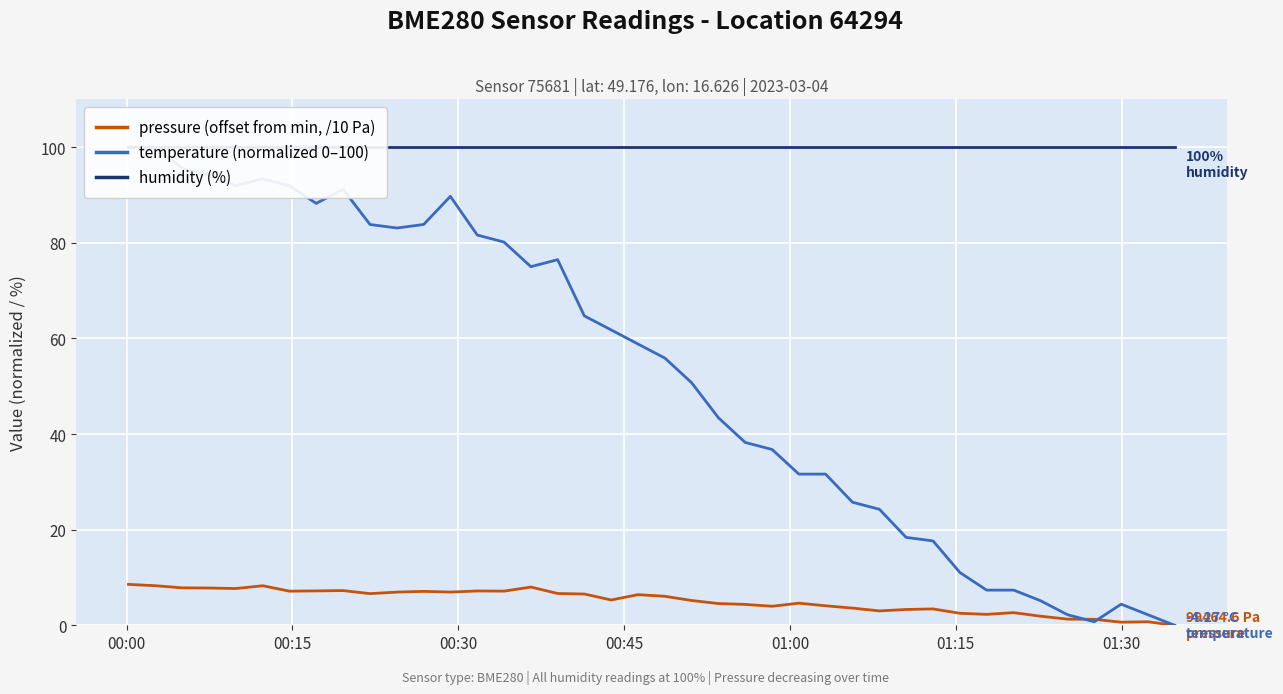

Which series has the largest range (max minus min)?

temperature (normalized 0–100)